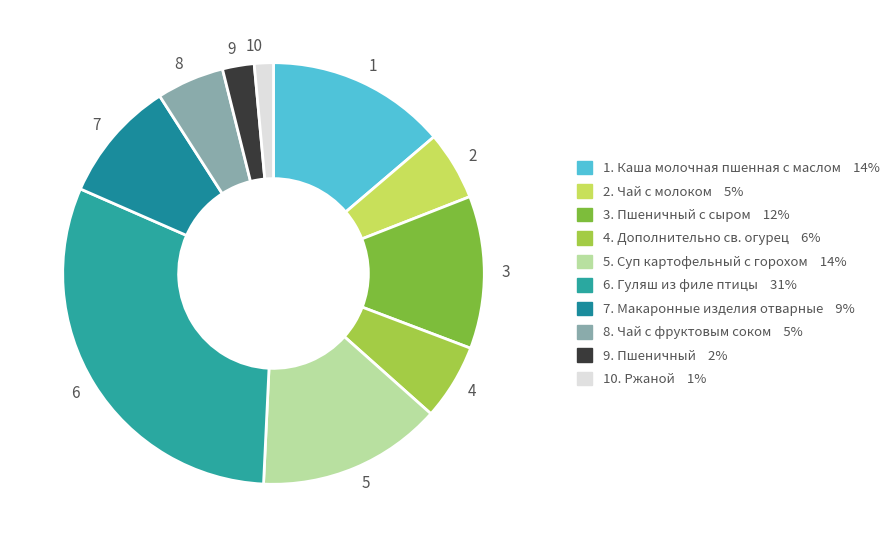

True or false: 3 accounts for 12% of the total.

True